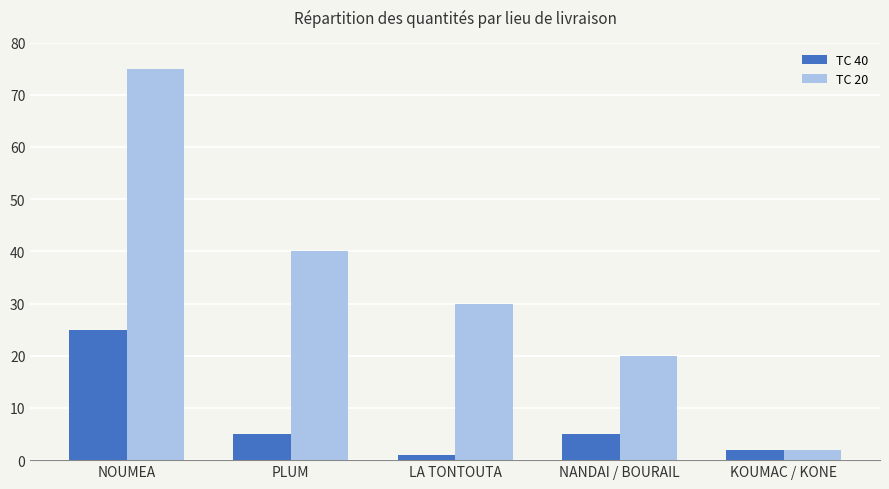

How many data points in TC 20 are less than 30?

2